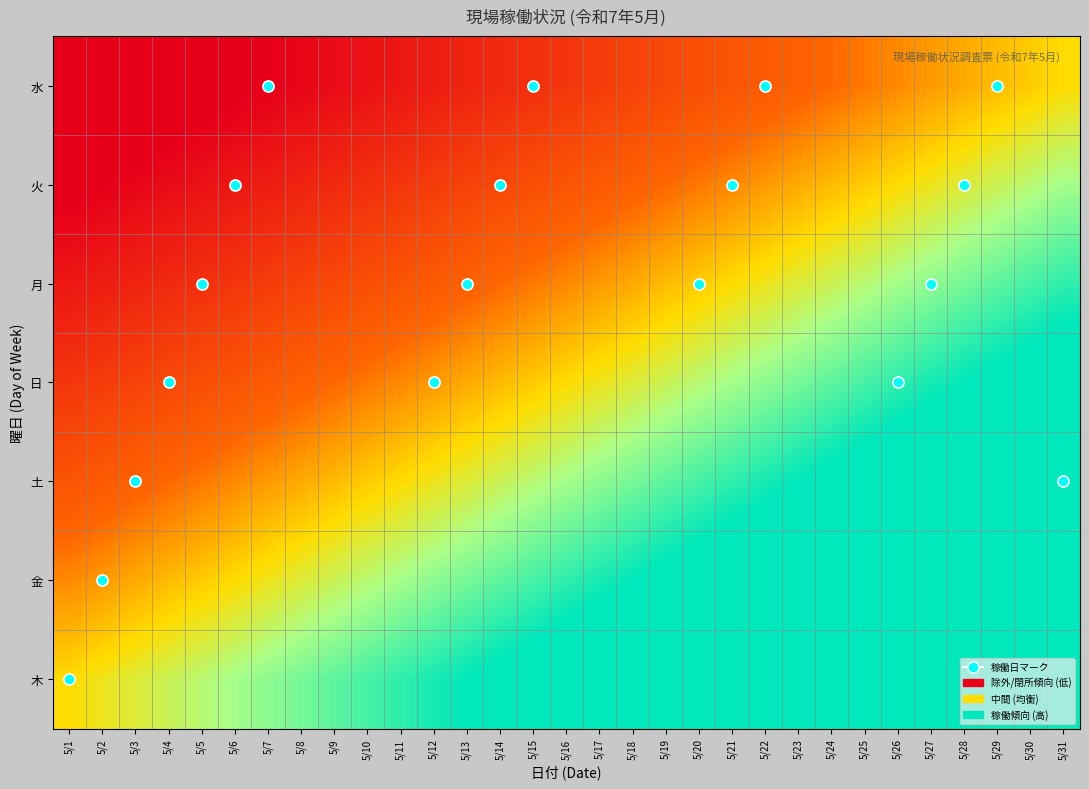

Which has a higher value, 5/12 or 5/2?

5/12